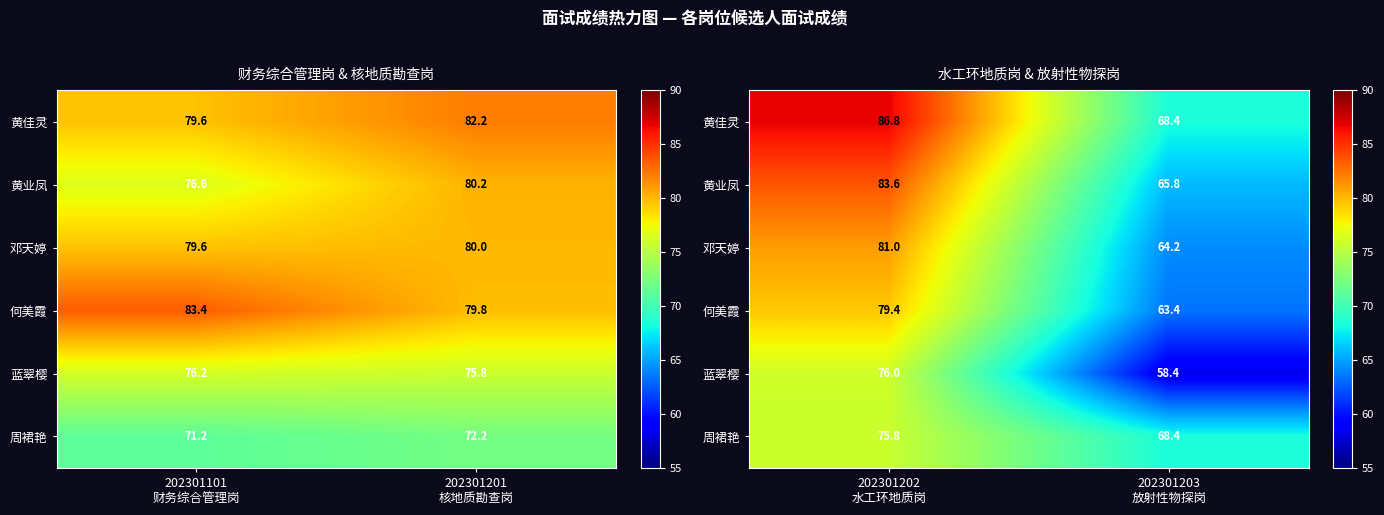

Which series has the largest range (max minus min)?

黄佳灵